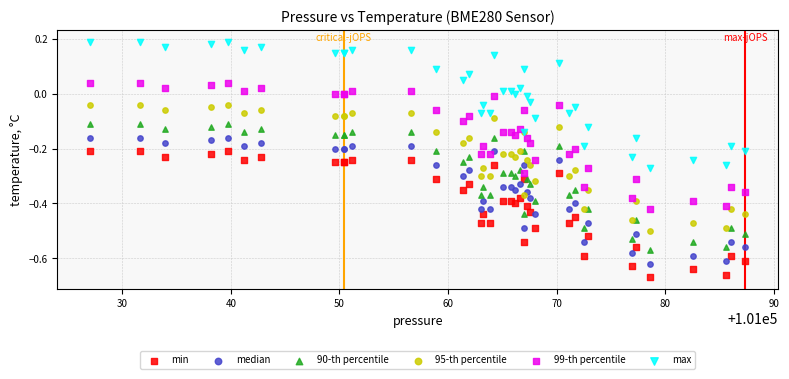

What is the X range (max minus min) for the scatter plot?

60.3